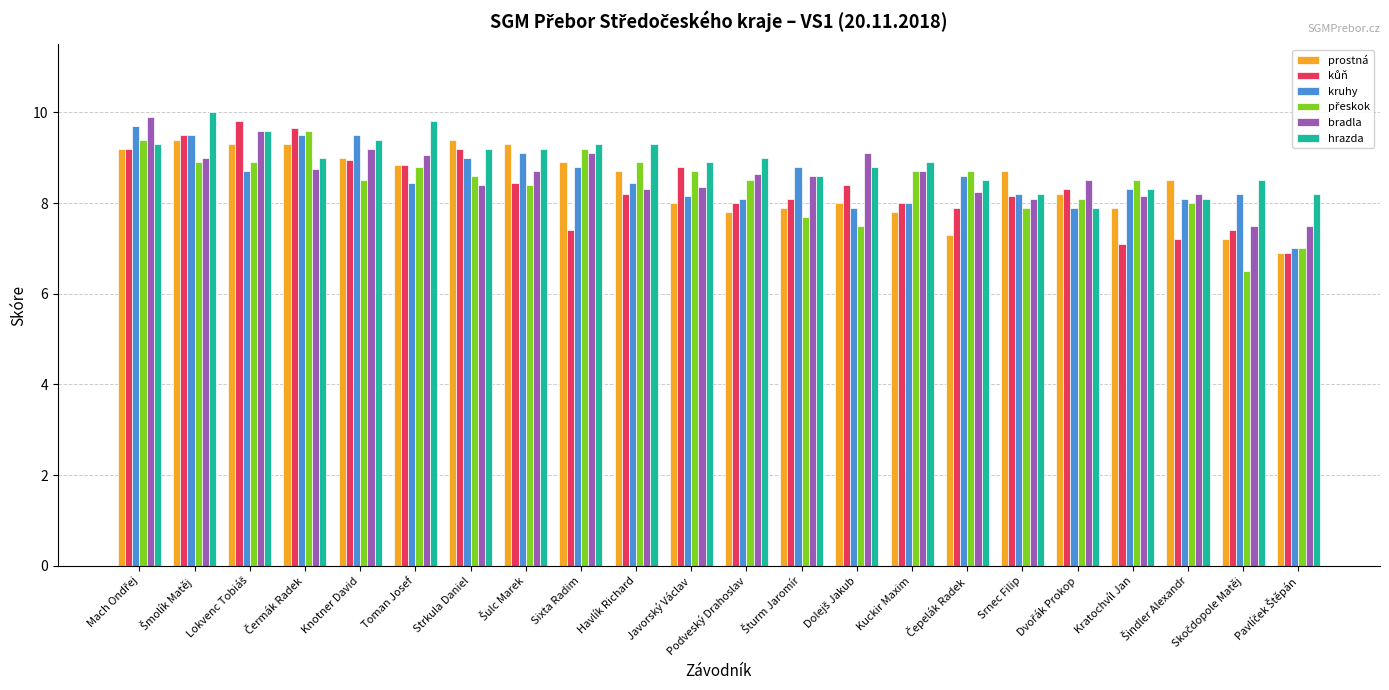

What value does the hrazda series have at Javorský Václav?

8.9